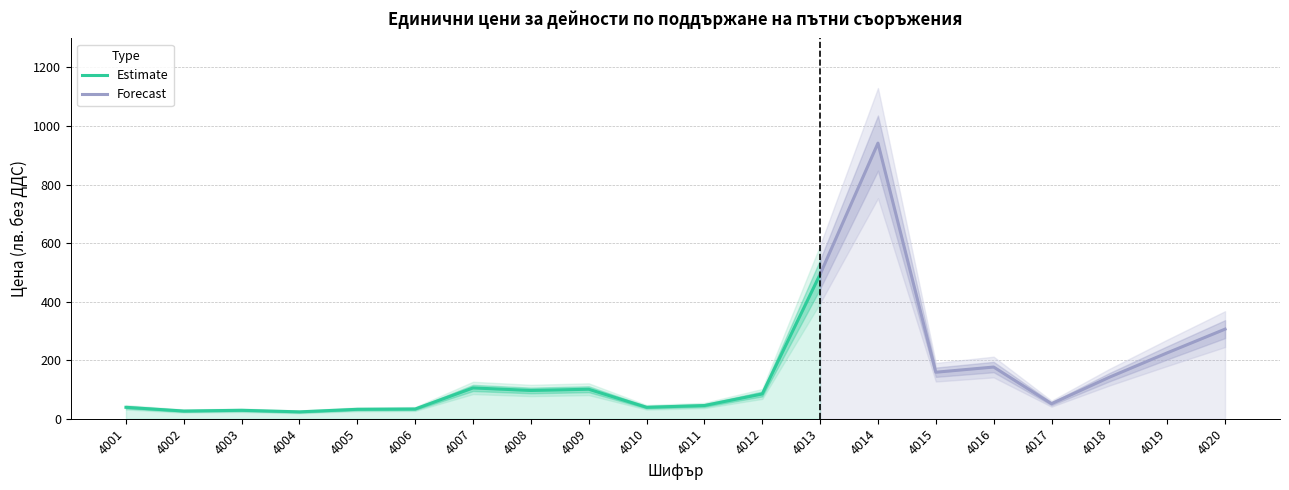

At which category does Единична цена (лв. без ДДС) reach its first local valley?

4002